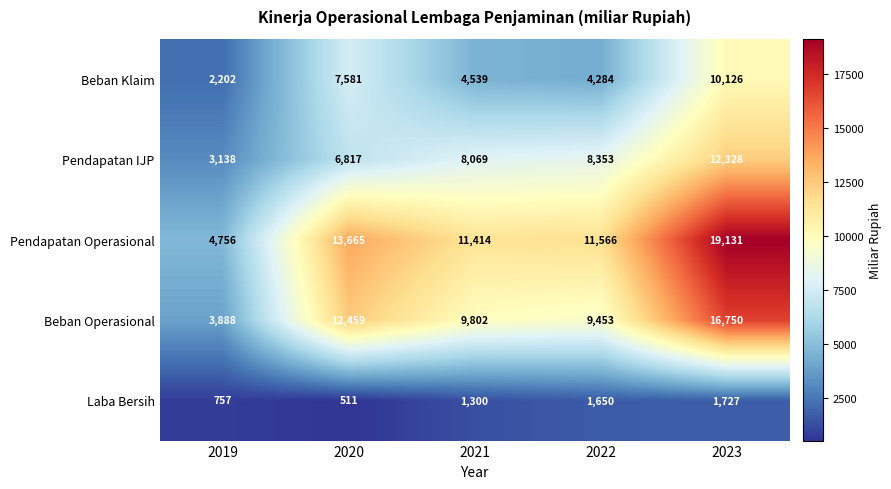

At how many categories does at least one series exceed 2414?

5